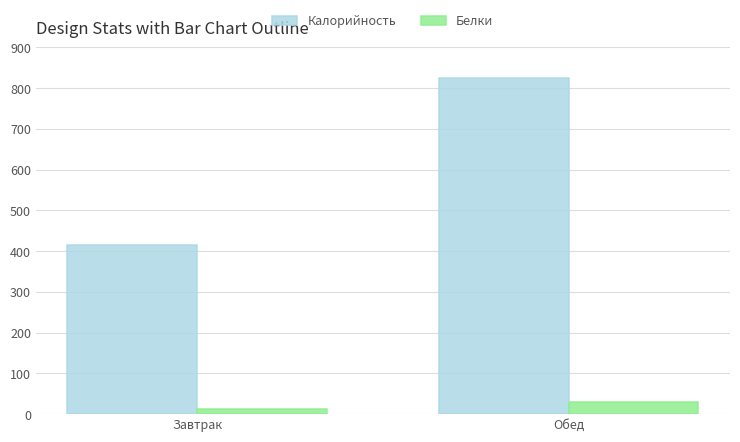

Reading left to right, list all the values displayed in this chart.

Калорийность: Завтрак=415	Обед=825
Белки: Завтрак=12	Обед=31